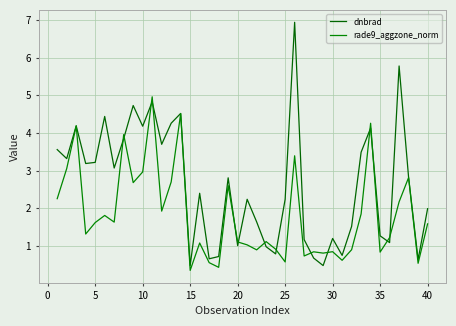

Is this an area chart (filled region under the line)?

No